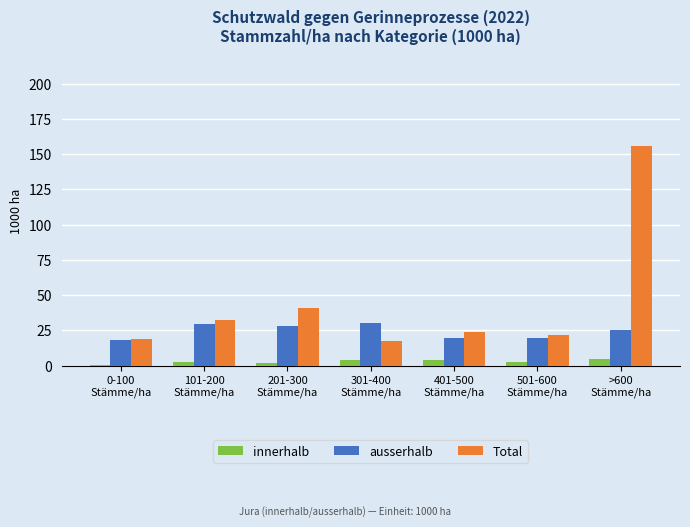

What is the average value of the ausserhalb series?

24.3